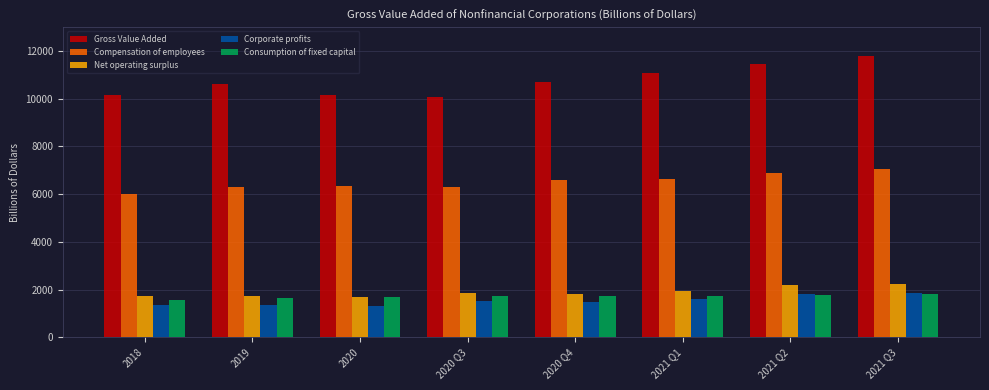

The value of Corporate profits at 2019 is 784.3. True or false?

False